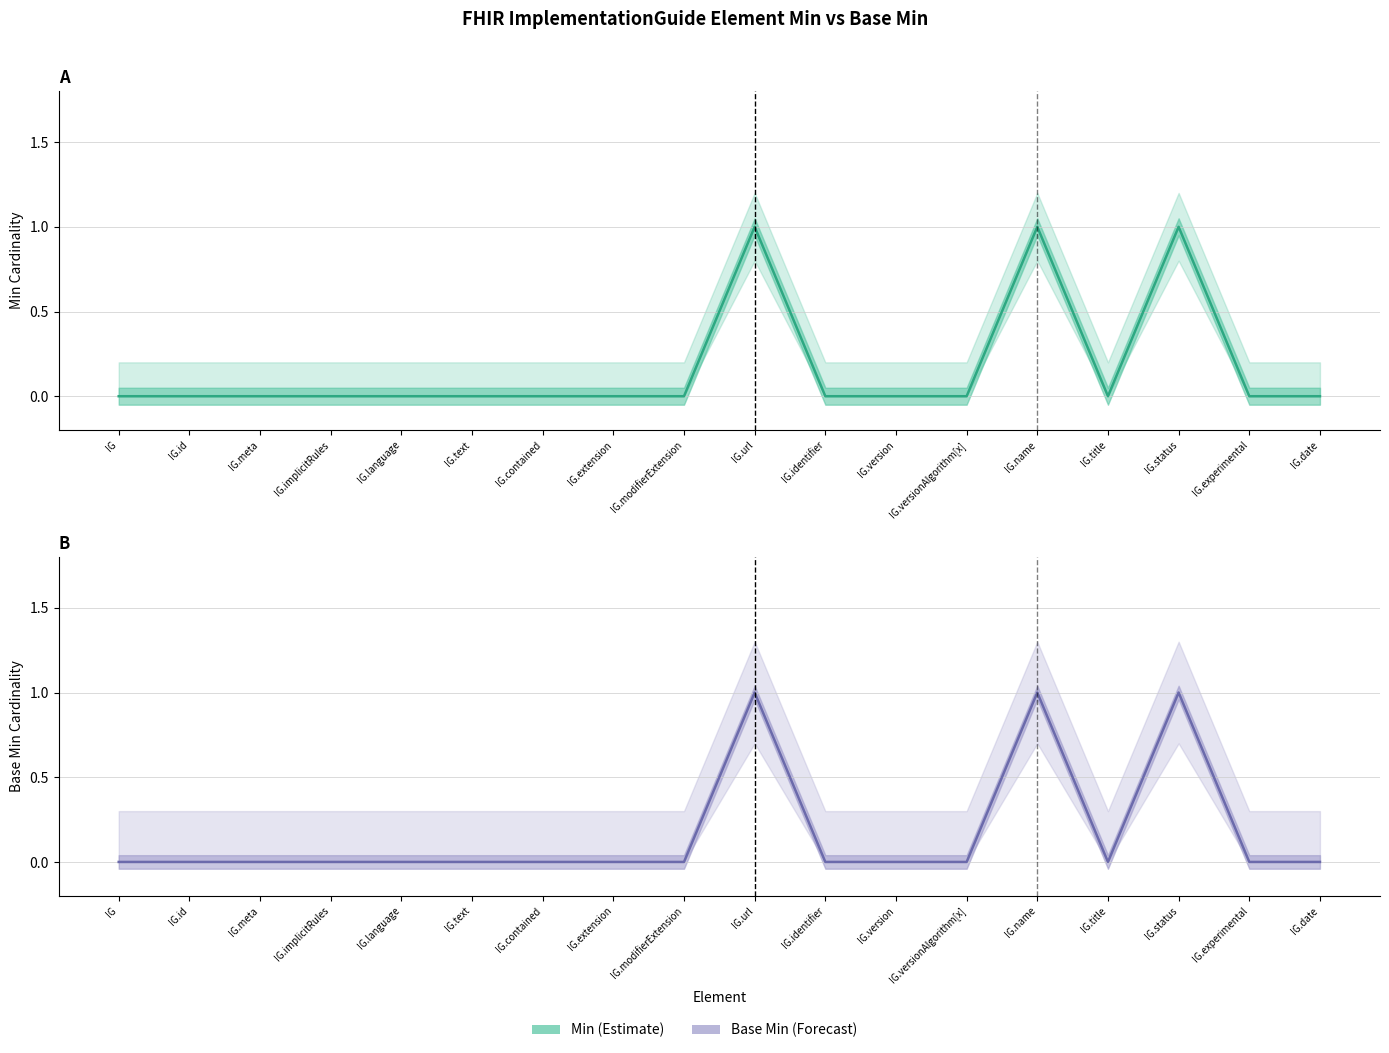

Is it true that Base Min equals 0 at IG.extension?

True